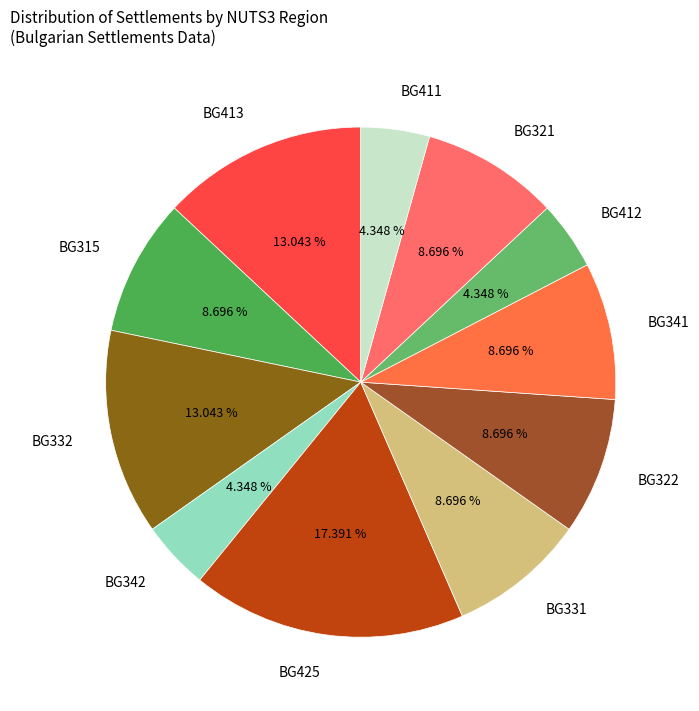

How many slices are in this pie chart?

11